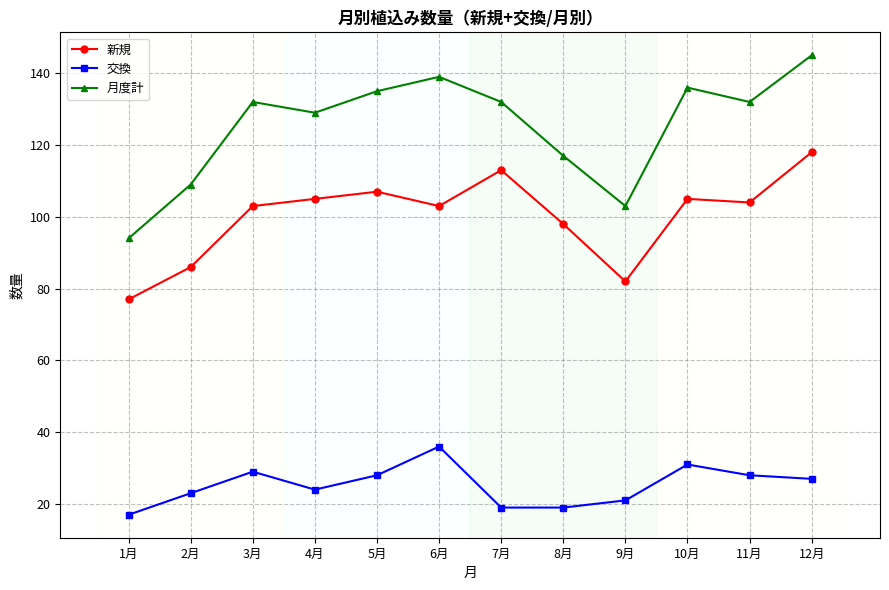

List the series in order of their peak value, lowest first.

交換, 新規, 月度計